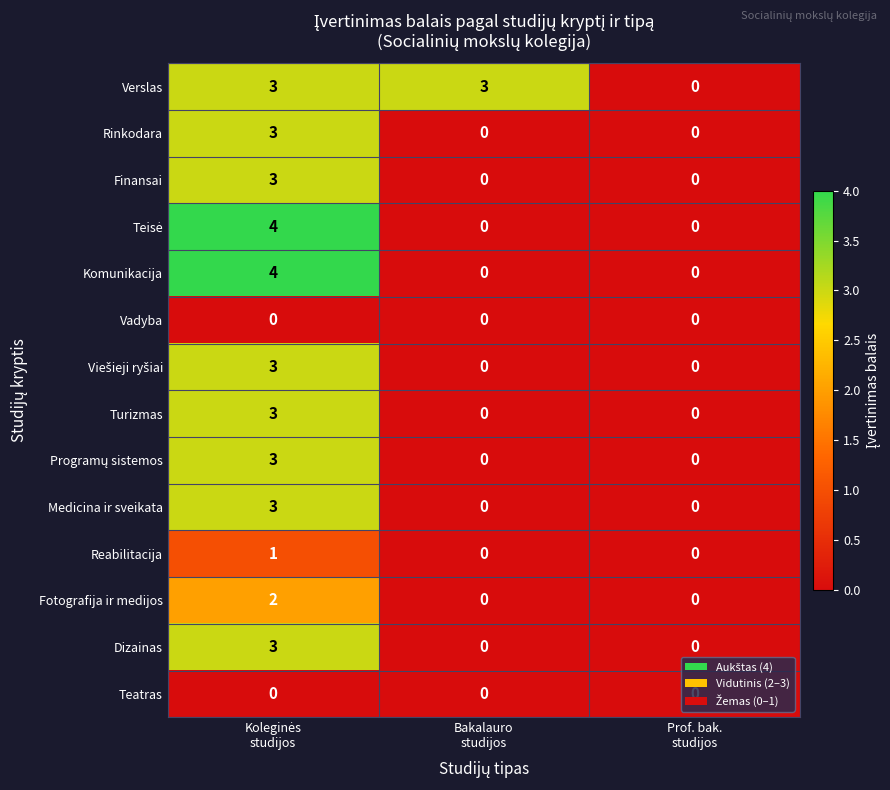

How many Medicina ir sveikata values are between 0 and 3?

3